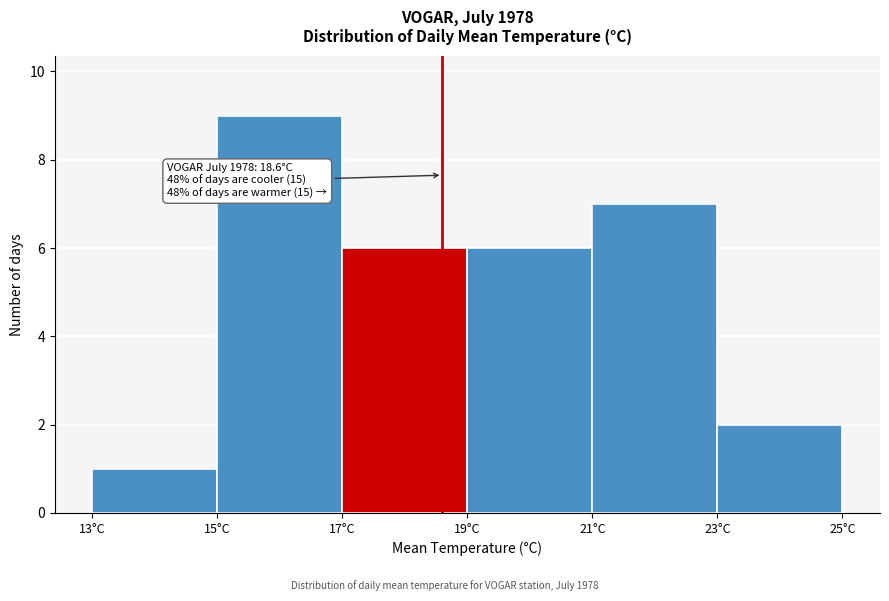

Over which range of the x-axis is the bar tallest?

15 to 17